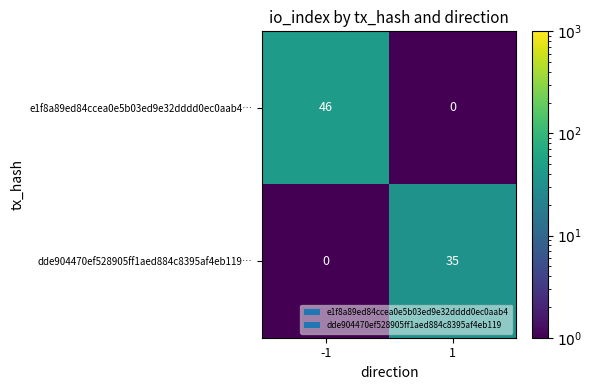

Reading right to left, transcribe all the data shown in this chart.

e1f8a89ed84ccea0e5b03ed9e32dddd0ec0aab4…: 1=0	-1=46
dde904470ef528905ff1aed884c8395af4eb119…: 1=35	-1=0